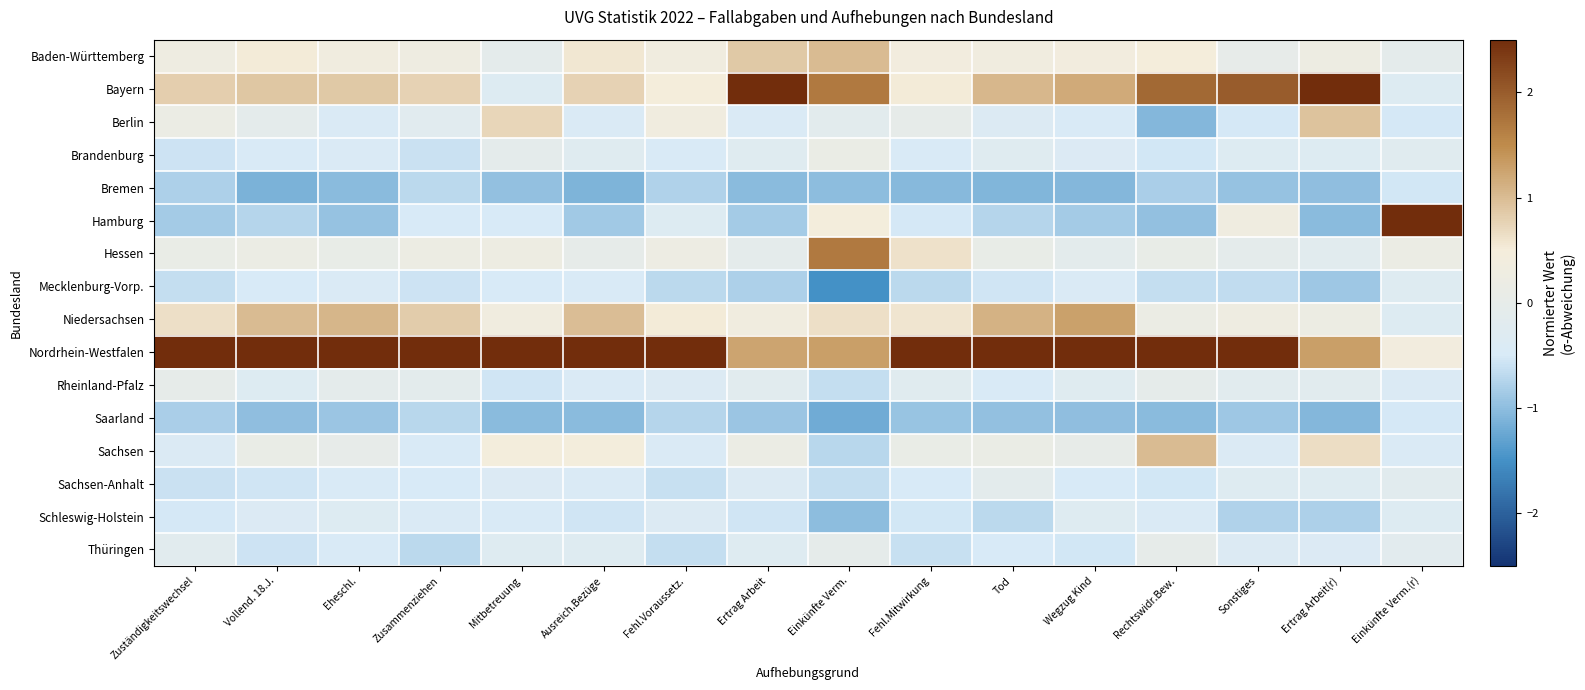

What is the difference between the highest and lowest values at Rechtswidr.Bew.?

3.6